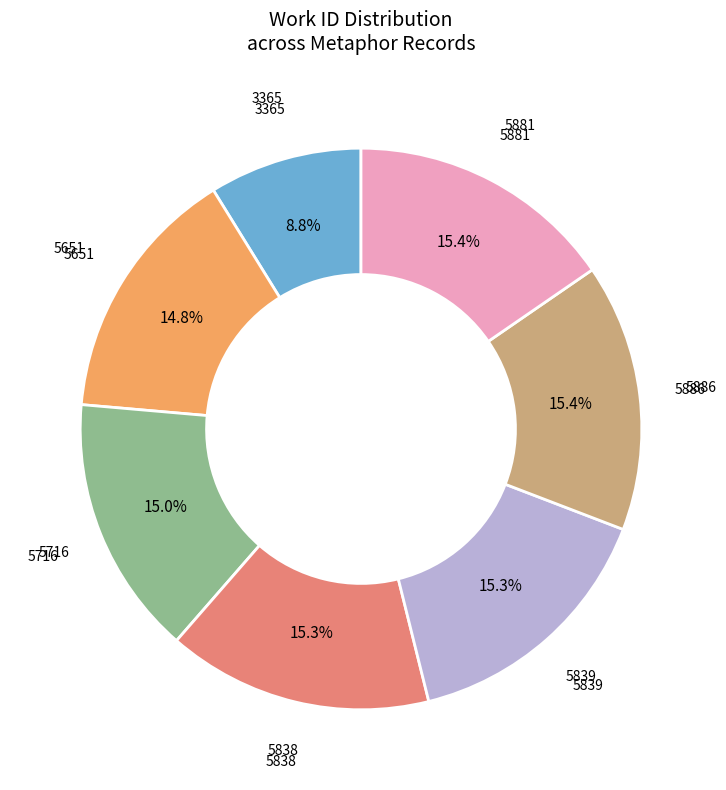

How many segments does this pie chart have?

7